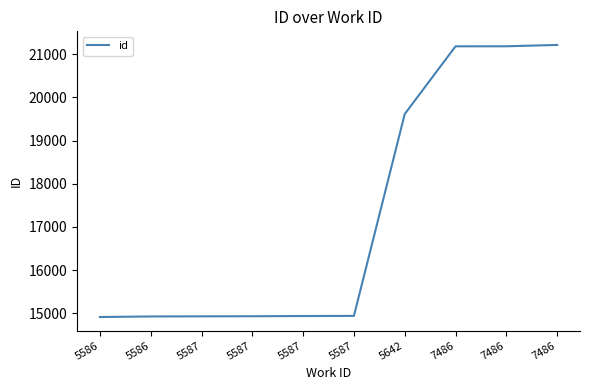

What is the ratio of the value at 5586 to the value at 5587?

1.0